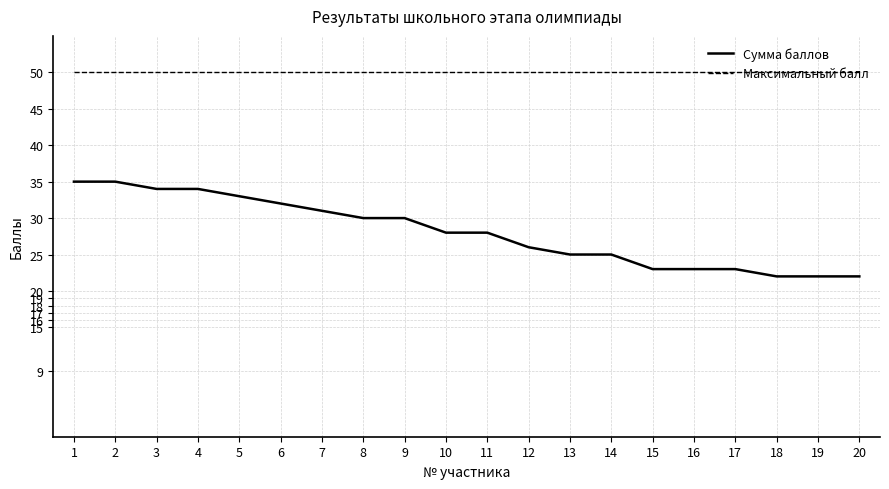

Reading left to right, what are all the values shown in this chart?

Сумма баллов: 1=35	2=35	3=34	4=34	5=33	6=32	7=31	8=30	9=30	10=28	11=28	12=26	13=25	14=25	15=23	16=23	17=23	18=22	19=22	20=22
Максимальный балл: 1=50	2=50	3=50	4=50	5=50	6=50	7=50	8=50	9=50	10=50	11=50	12=50	13=50	14=50	15=50	16=50	17=50	18=50	19=50	20=50